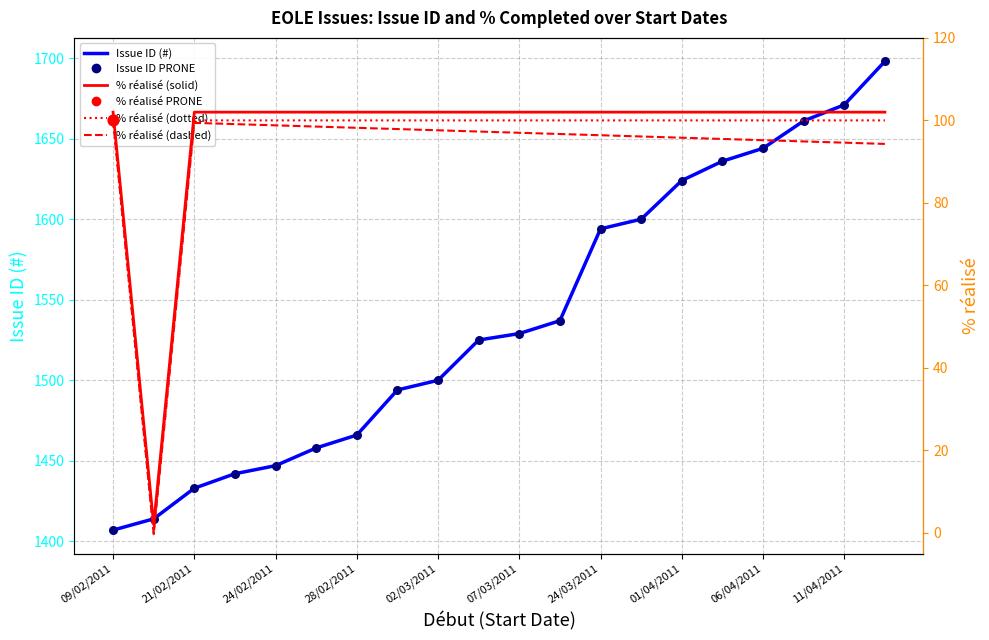

Which series reaches the minimum Y coordinate?

% réalisé (dashed)